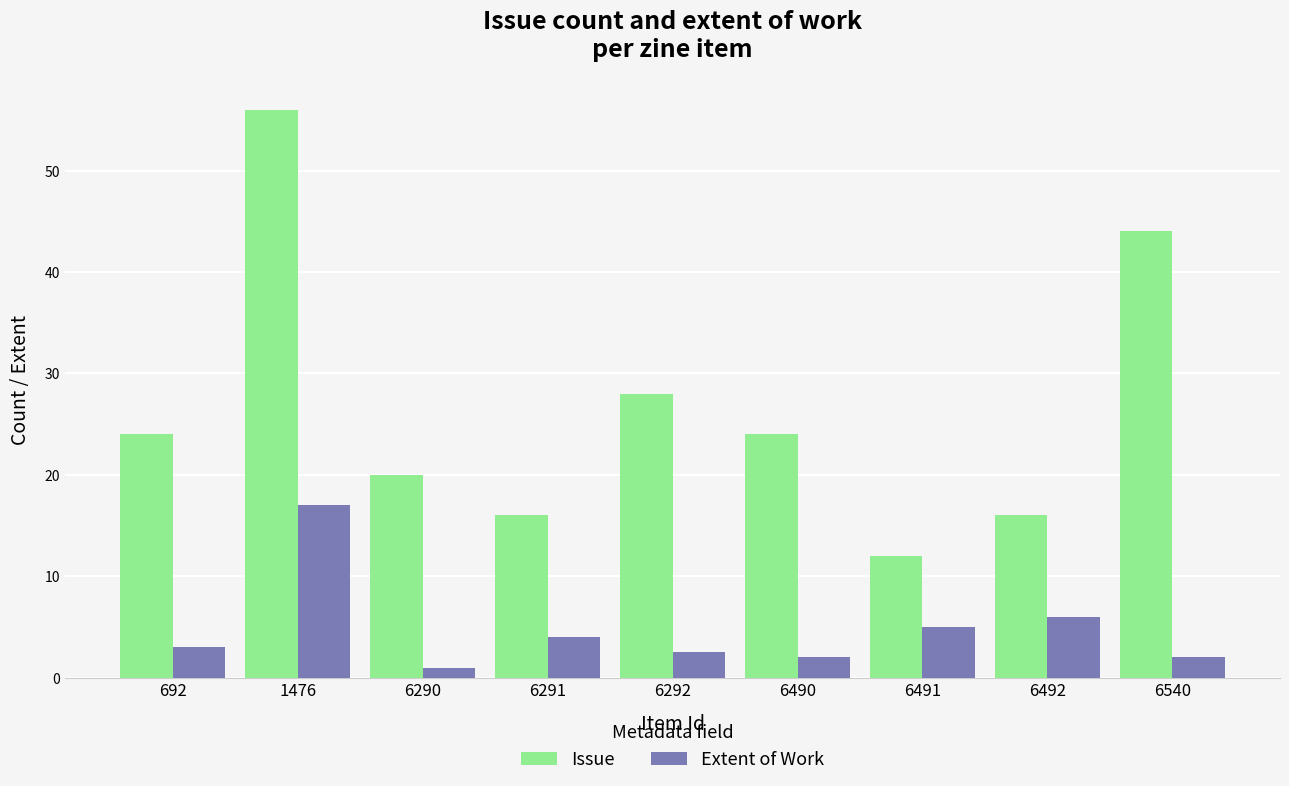

At 6490, list the series in order from smallest to largest.

Extent of Work, Issue